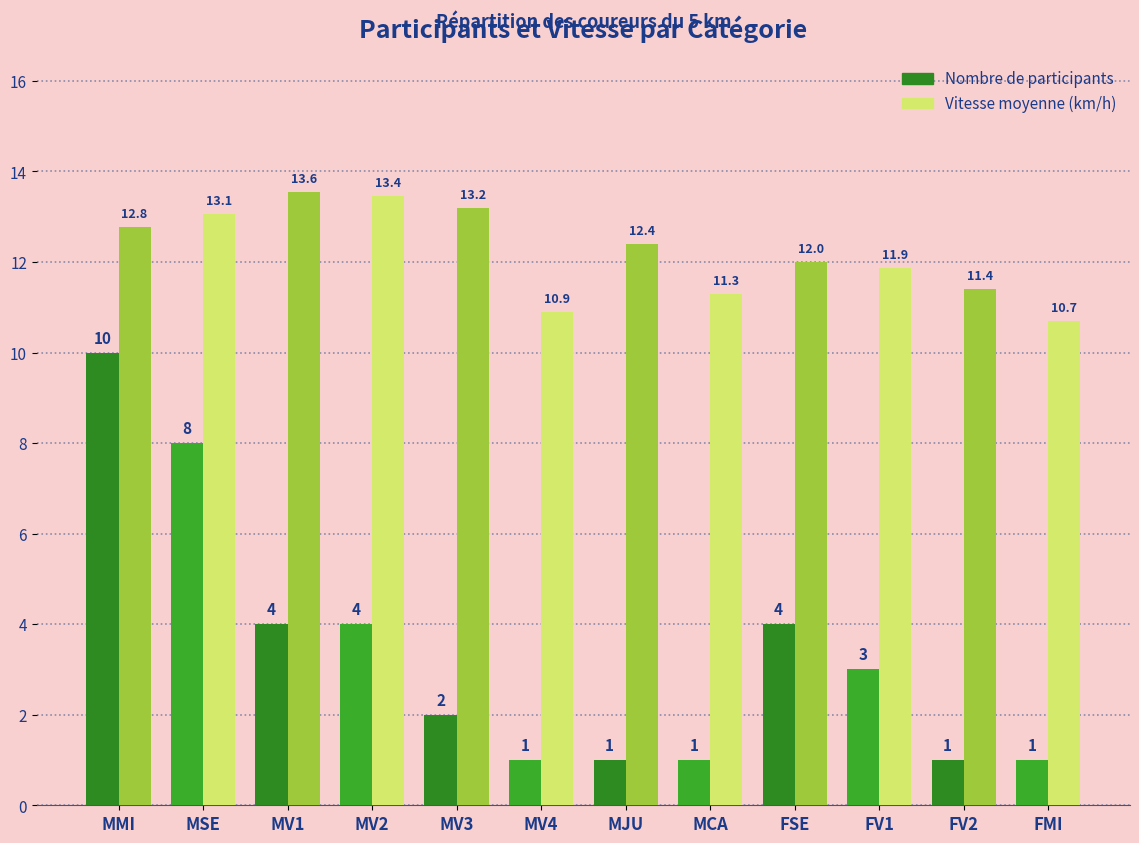

The value of Vitesse moyenne (km/h) at FV1 is 3.8. True or false?

False